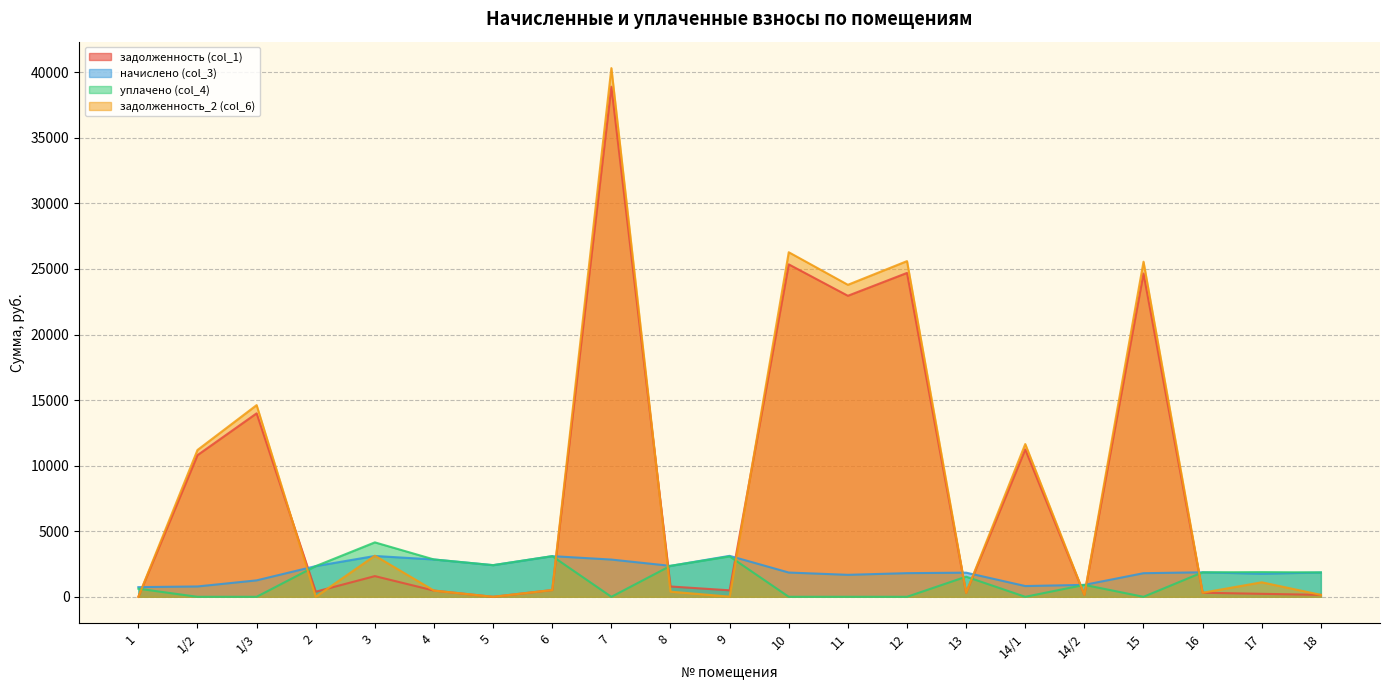

Is it true that начислено (col_3) equals 737.8 at 1?

True